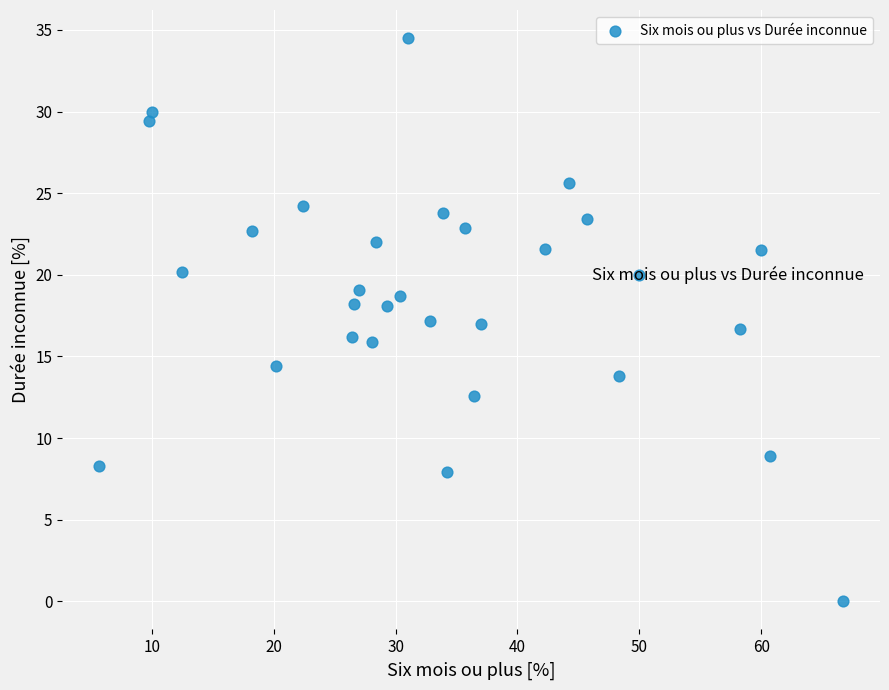

What is the range of Y values (max minus min)?

34.5